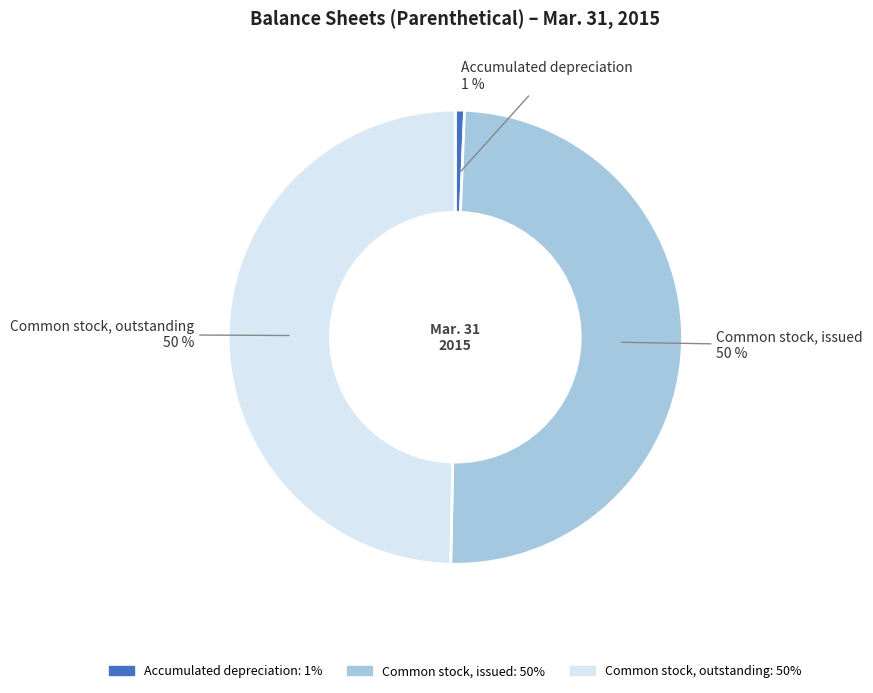

Which slice is the smallest?

Accumulated depreciation